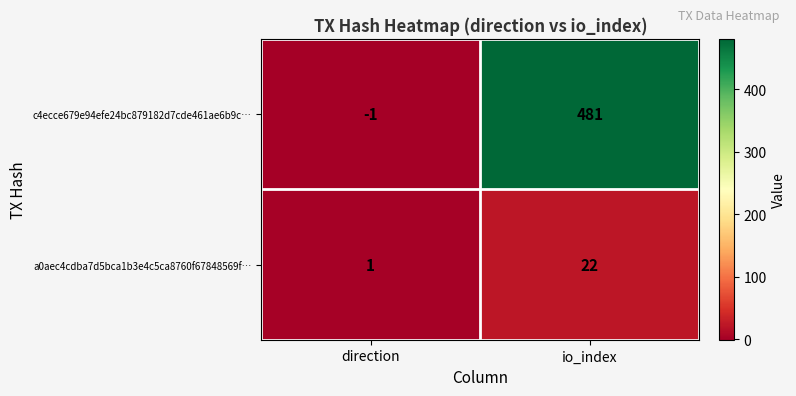

Where is a0aec4cdba7d5bca1b3e4c5ca8760f67848569f… nearest to the value 11?

direction